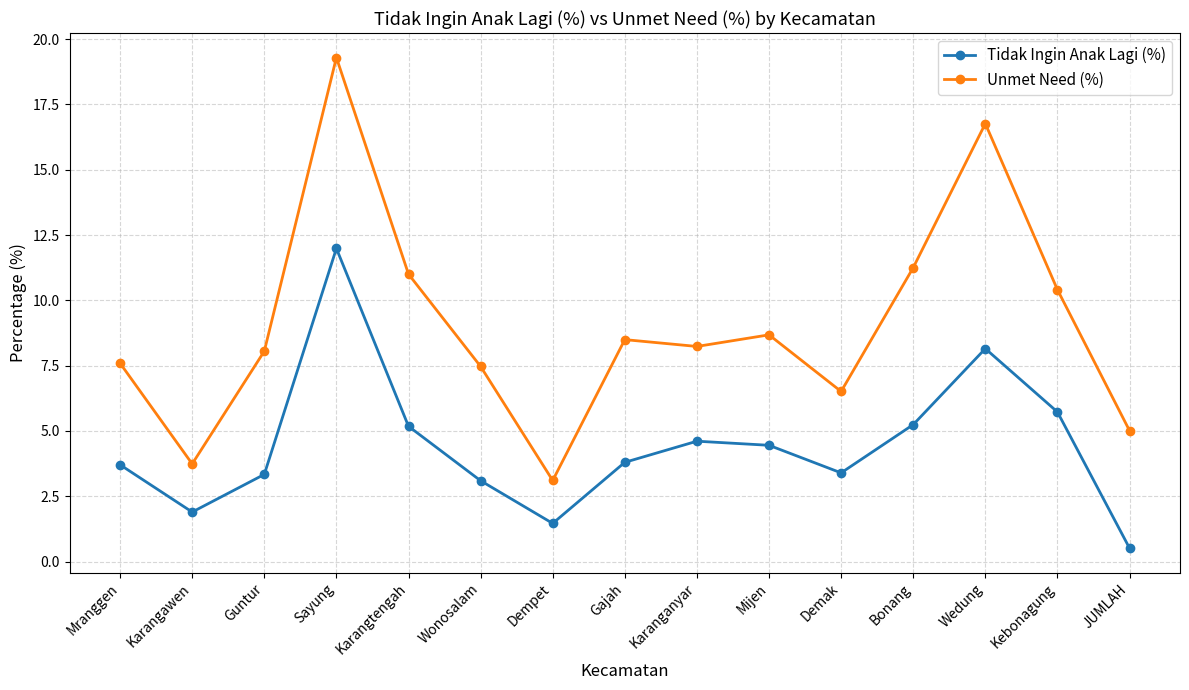

What is the sum of all Tidak Ingin Anak Lagi (%) values?

66.6